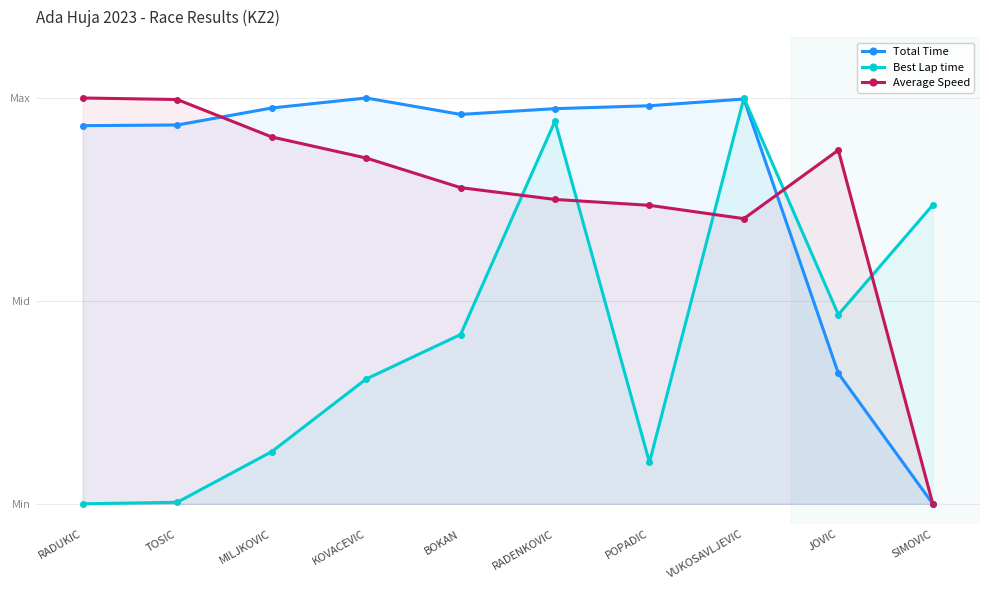

Between BOKAN and JOVIC, which series saw the biggest shift?

Total Time